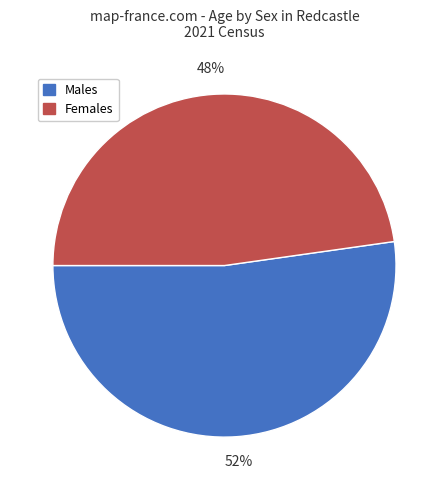

To the nearest percent, what percentage of the pie is Females?

48%